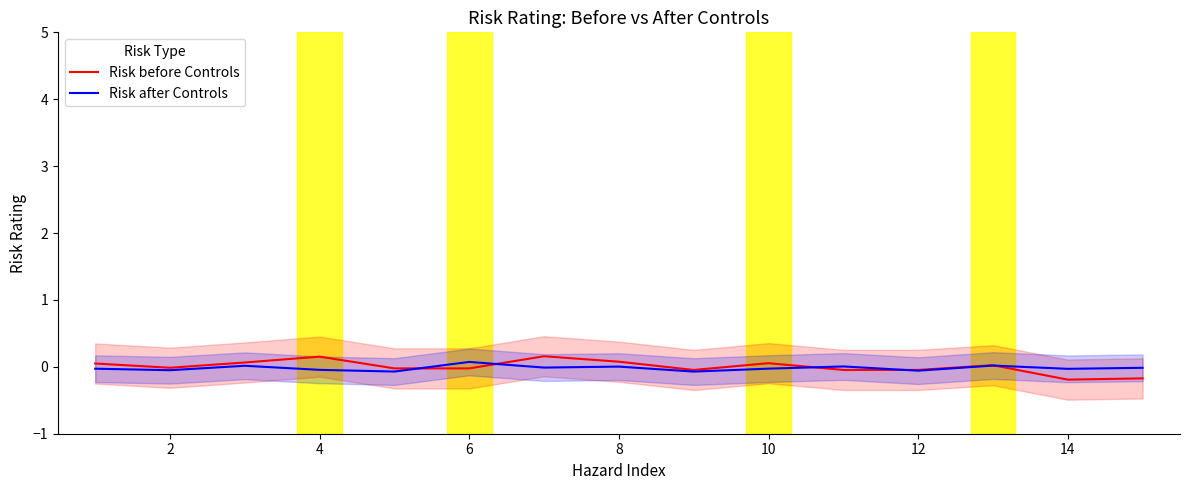

Is the value of Risk before Controls at 8 greater than the value of Risk after Controls at 4?

Yes